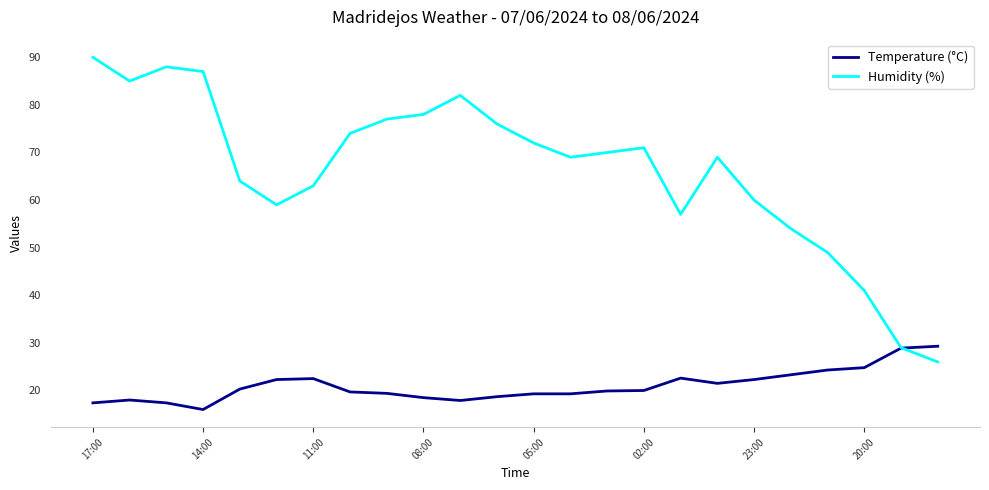

Which series has the largest total across all categories?

Humidity (%)